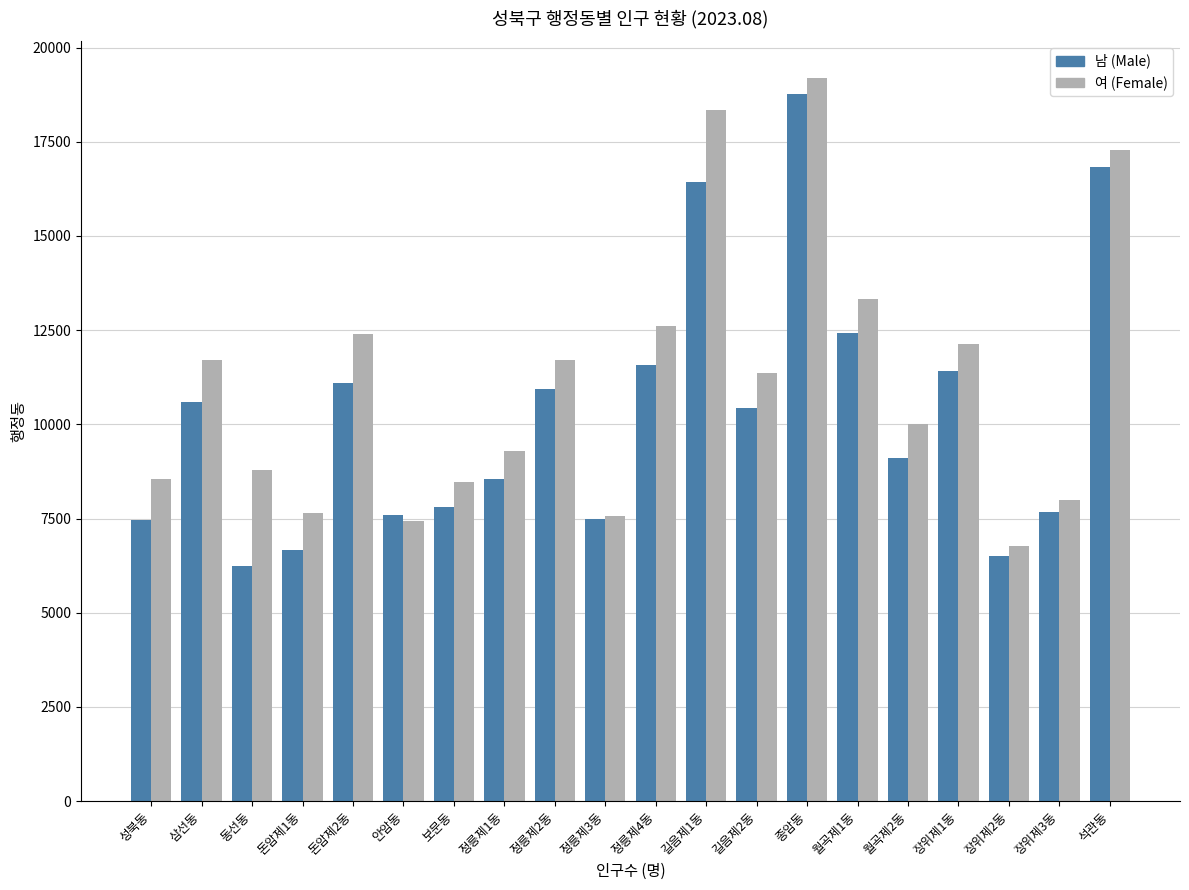

Rank the series by their maximum value, from highest to lowest.

여 (Female), 남 (Male)